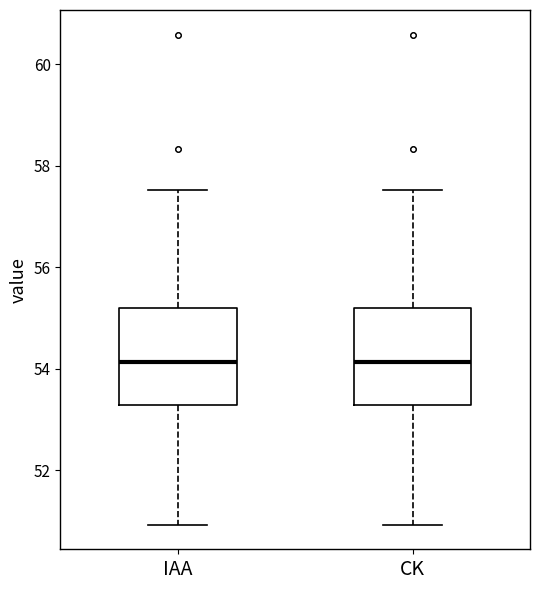

Where does the median line of the box for IAA sit on the y-axis? The values are not printed on the chart, so give them approximately, as read against the axis.

54.2